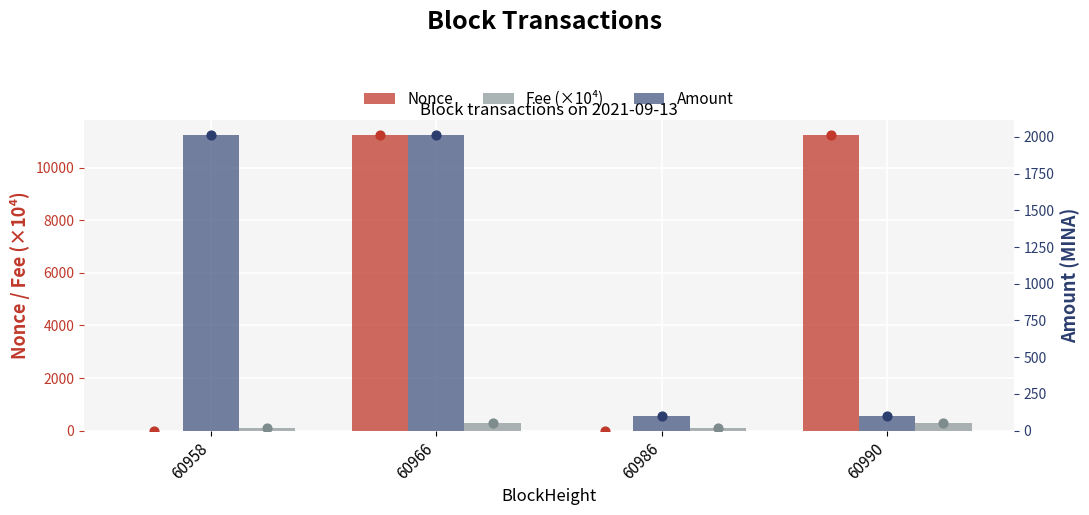

Which series has the largest Y range (max minus min)?

Nonce